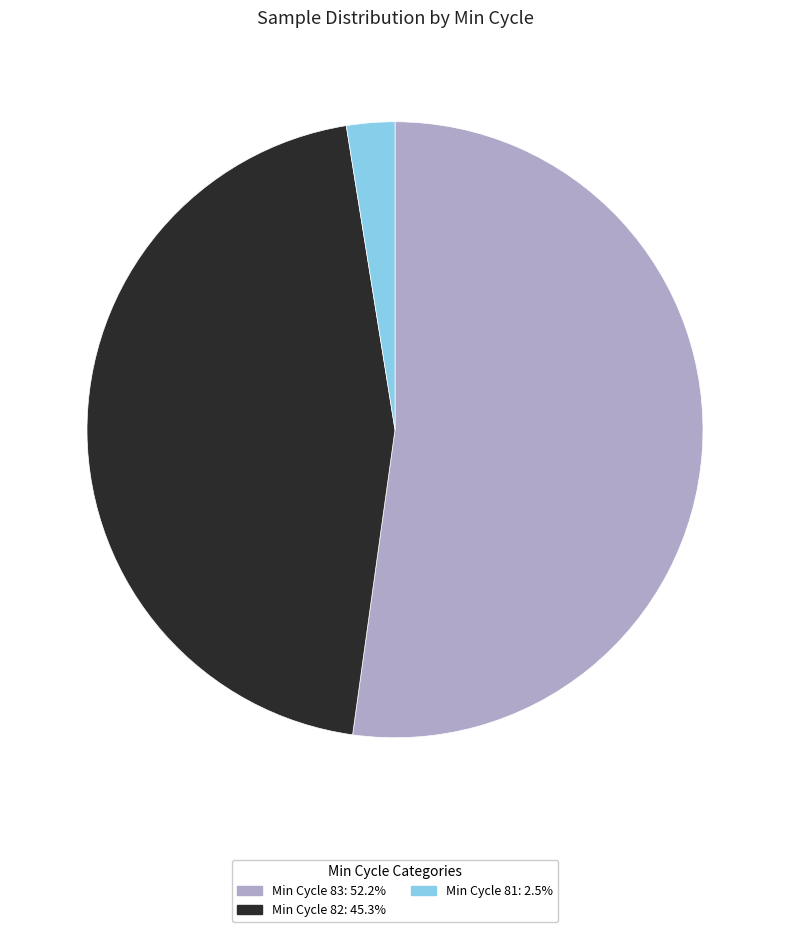

Does any single category account for the majority?

Yes